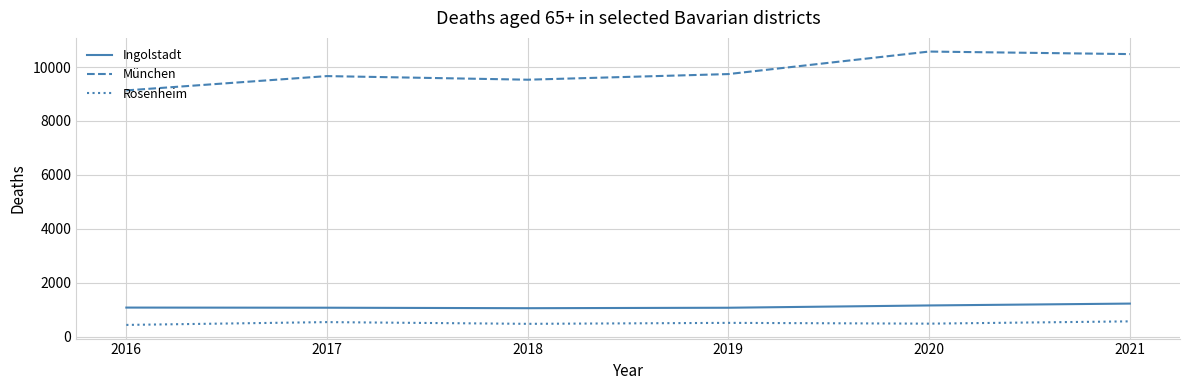

Which series has the largest range (max minus min)?

München